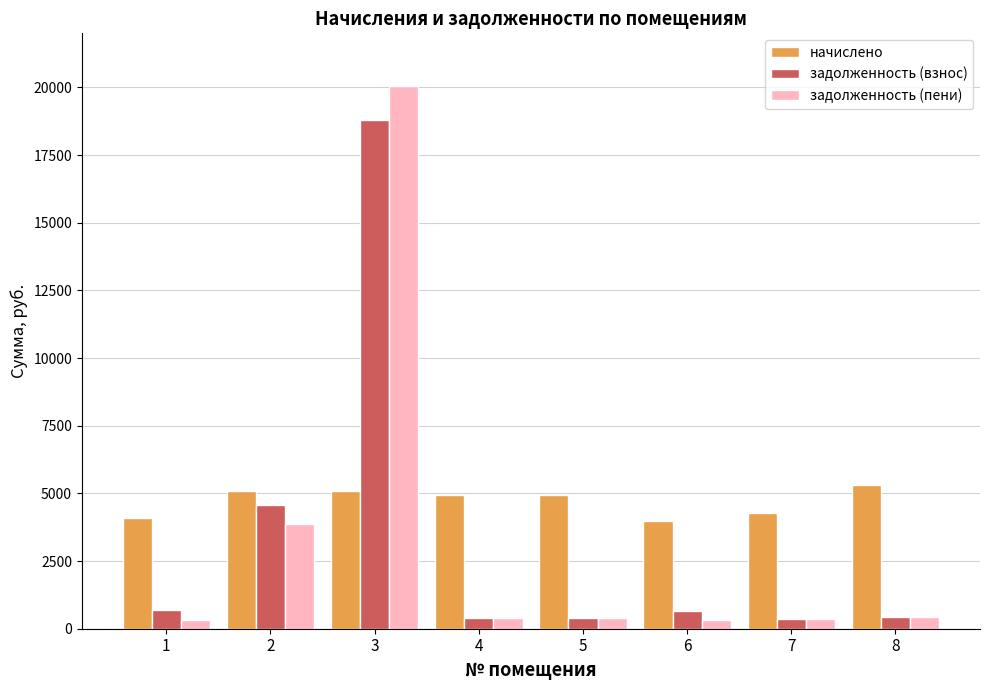

Where is задолженность (взнос) nearest to the value 9568?

2